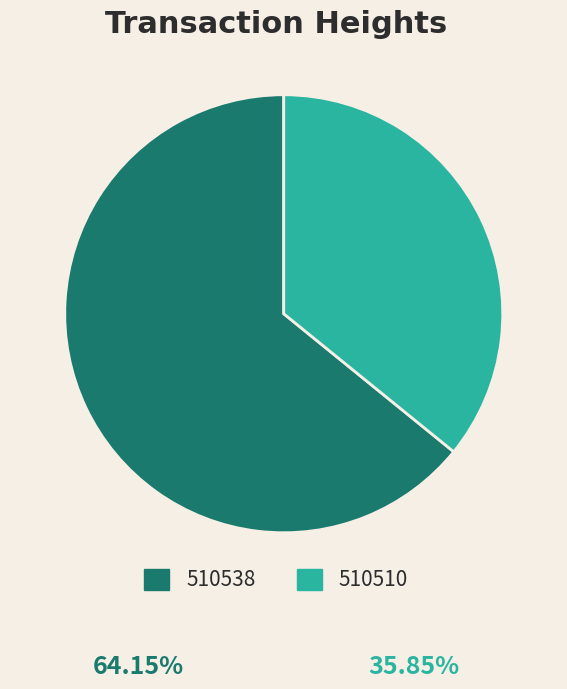

Rank the categories by value from highest to lowest.

510538, 510510